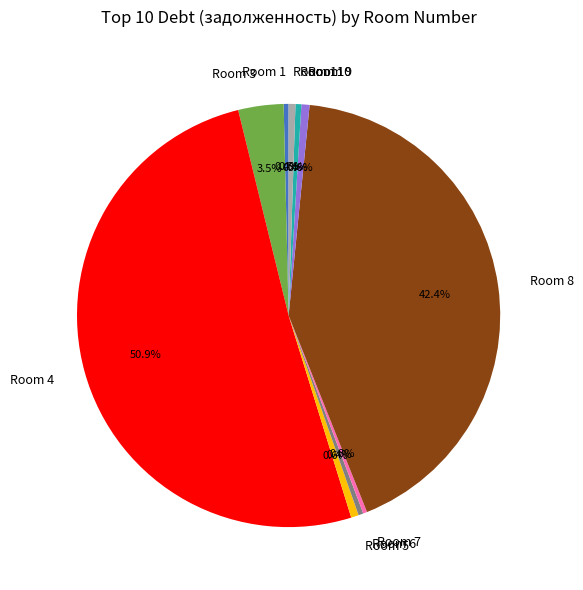

Which category has the biggest portion of the pie?

Room 4